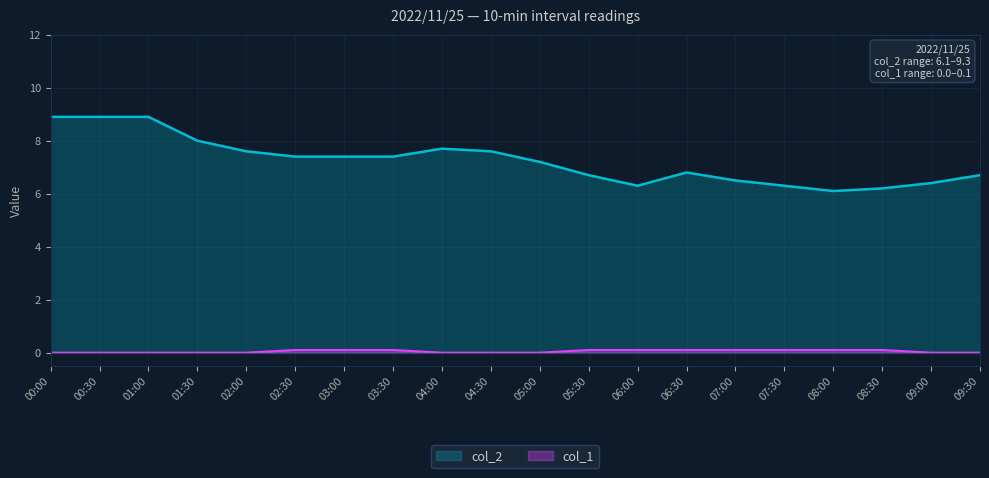

At how many categories does at least one series exceed 0?

20